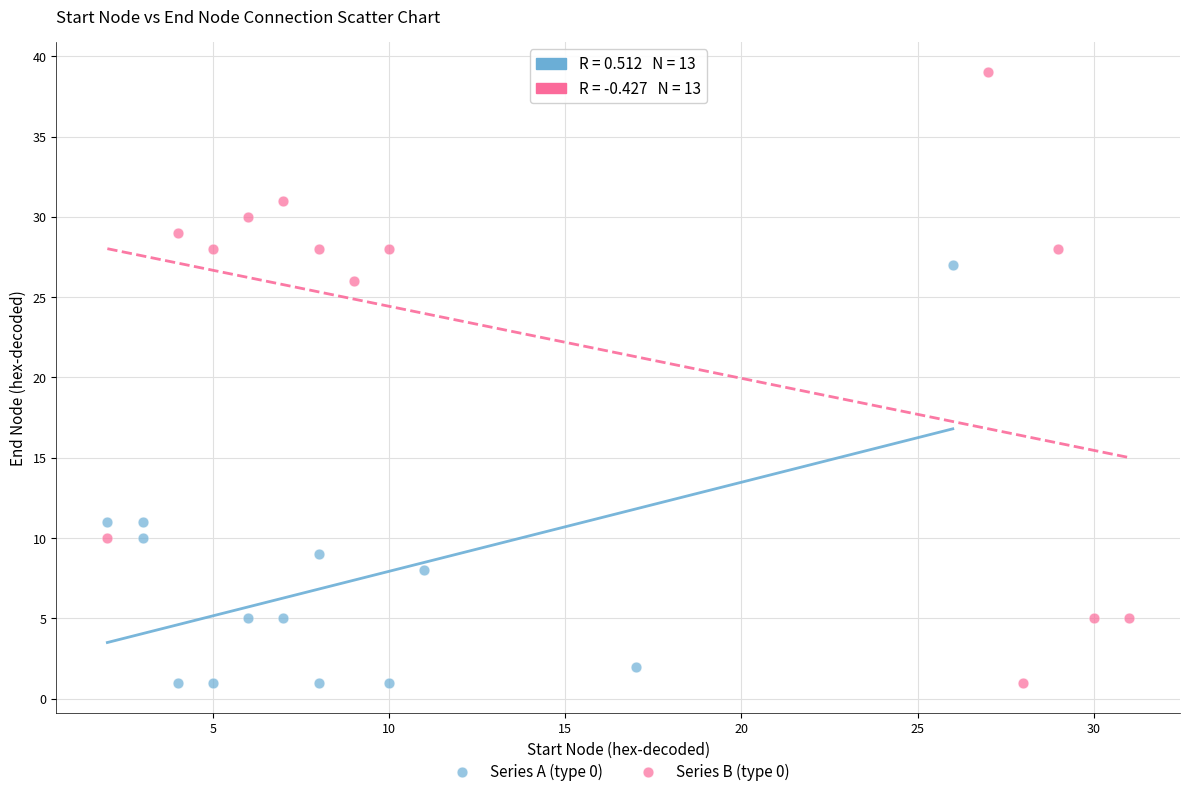

Which series reaches the maximum Y coordinate?

Series B (type 0)